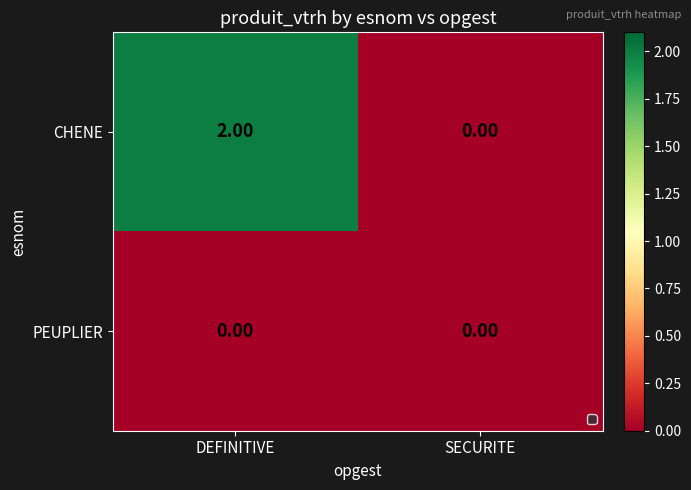

Which series has the widest spread of values?

CHENE